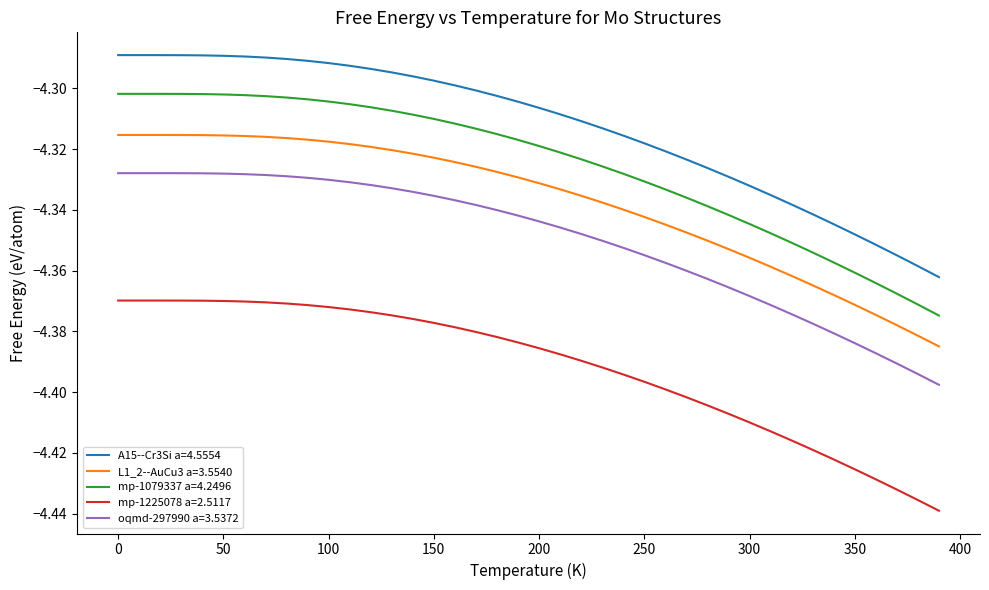

True or false: L1_2--AuCu3 a=3.5540 and oqmd-297990 a=3.5372 cross at least once.

False